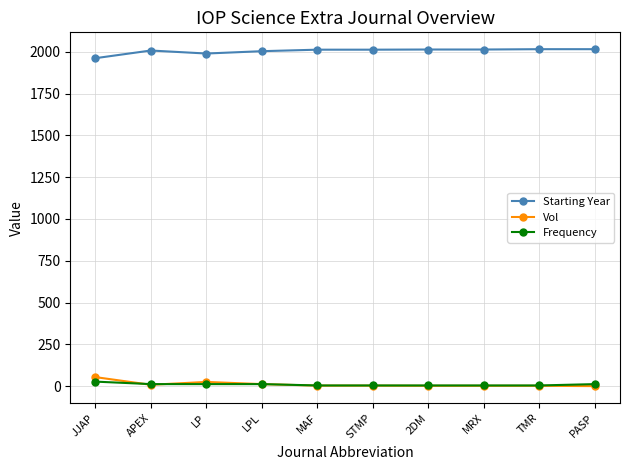

What is the difference between the maximum and minimum values in the Vol series?

54